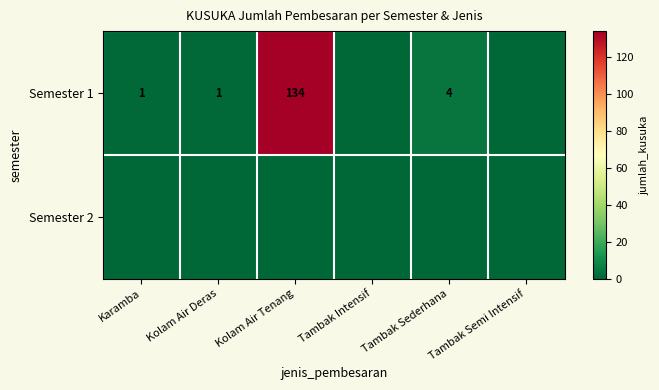

True or false: Semester 1 has a value of 81 at Kolam Air Tenang.

False